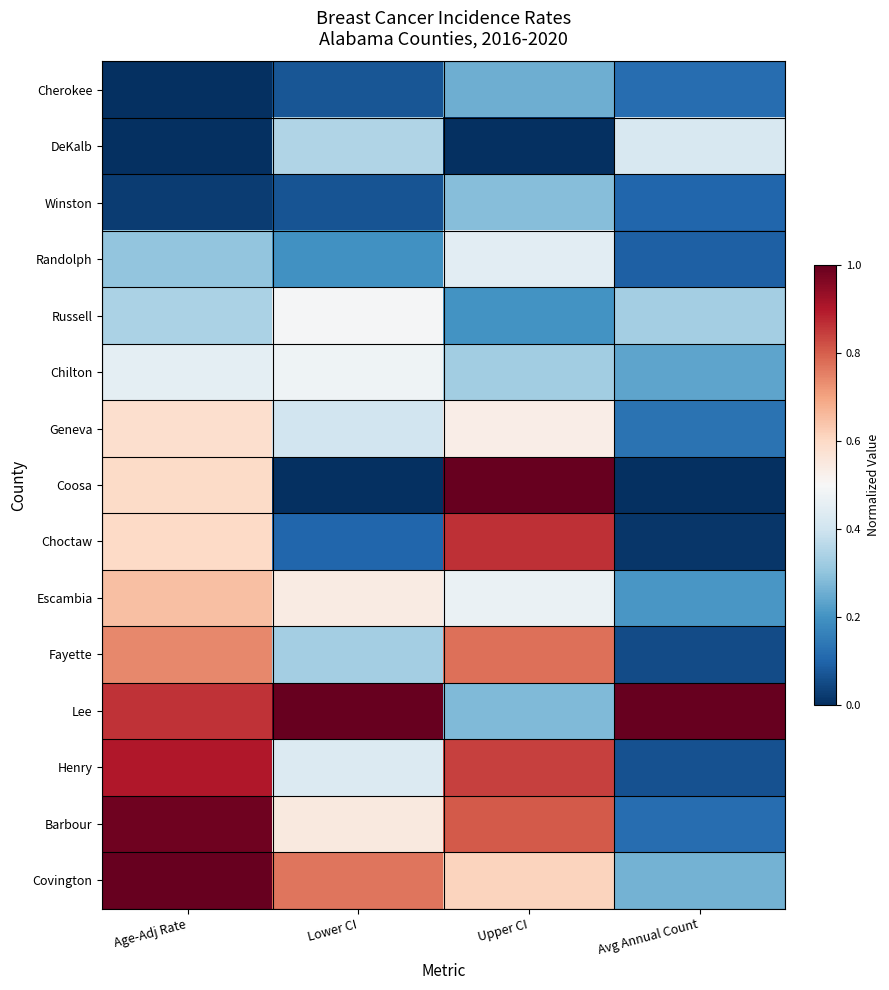

At how many categories does at least one series exceed 0?

4